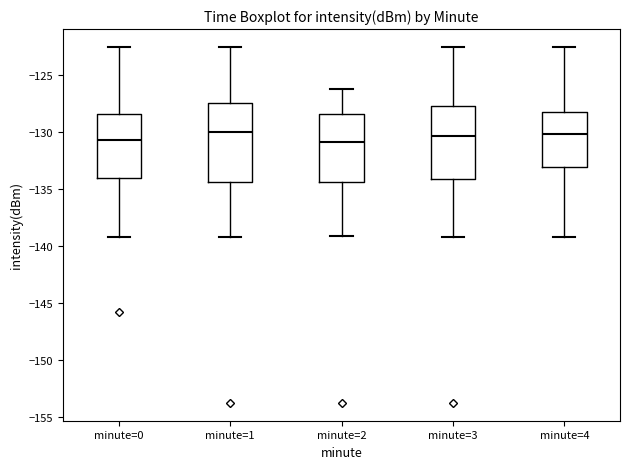

Reading left to right, read every box against the y-axis: the position of its median line, the range the box covers, and the ends of its whiskers. The values are not printed on the chart, so give them approximately, as read against the axis.

minute=0: median -130.5, box -134.0 to -128.5, whiskers -139.0 to -122.5
minute=1: median -130.0, box -134.5 to -127.5, whiskers -139.0 to -122.5
minute=2: median -131.0, box -134.5 to -128.5, whiskers -139.0 to -126.0
minute=3: median -130.5, box -134.0 to -127.5, whiskers -139.0 to -122.5
minute=4: median -130.0, box -133.0 to -128.0, whiskers -139.0 to -122.5